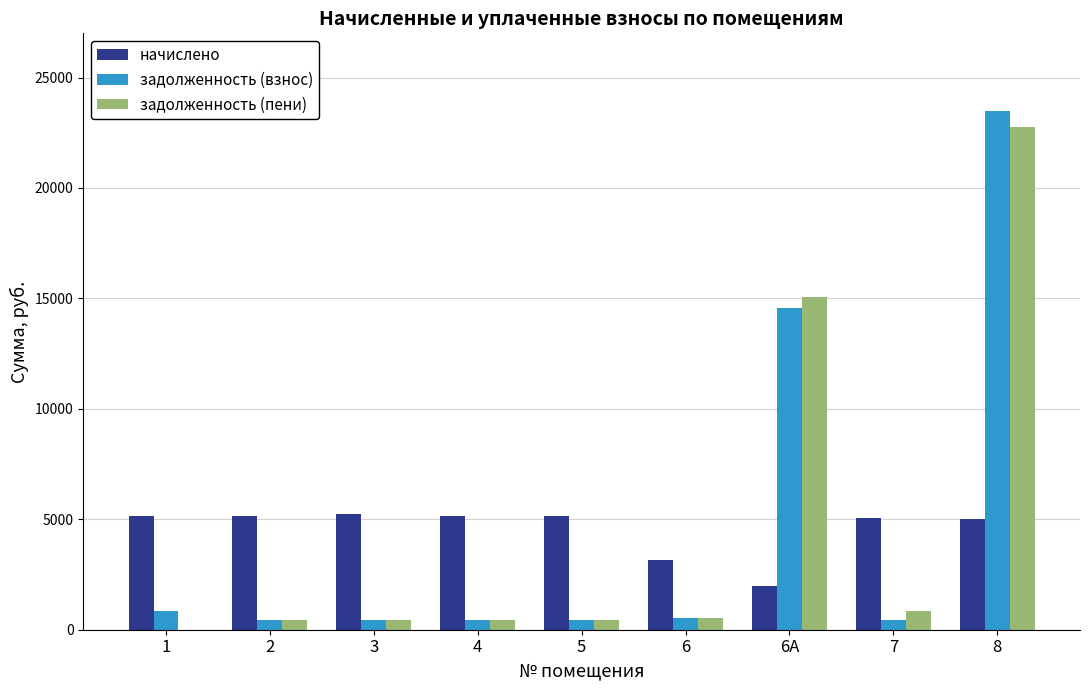

What is the spread (max minus min) of values at 4?

4708.0